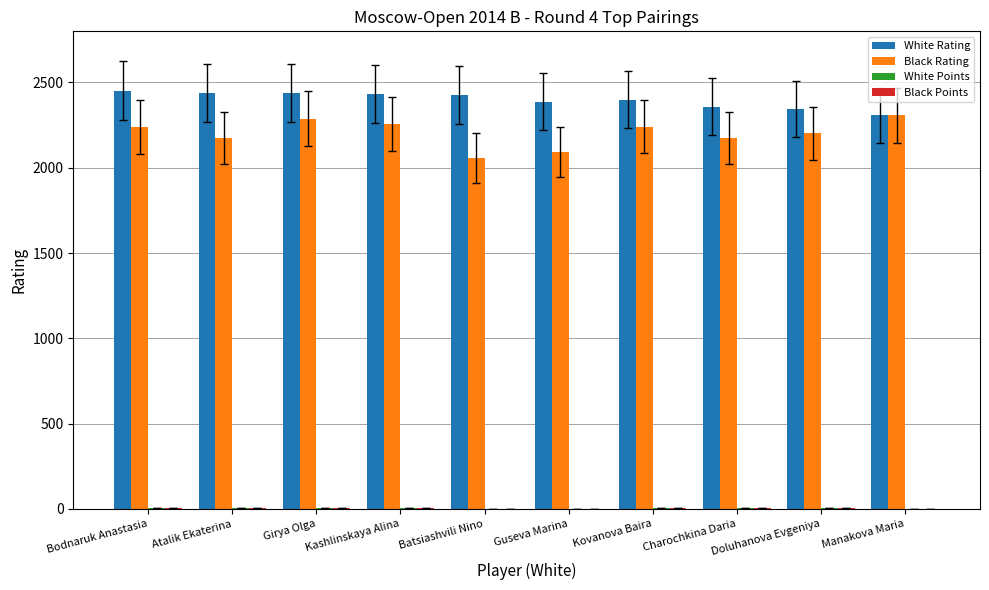

The Black Rating series shows 2259.0 at Kashlinskaya Alina. True or false?

True